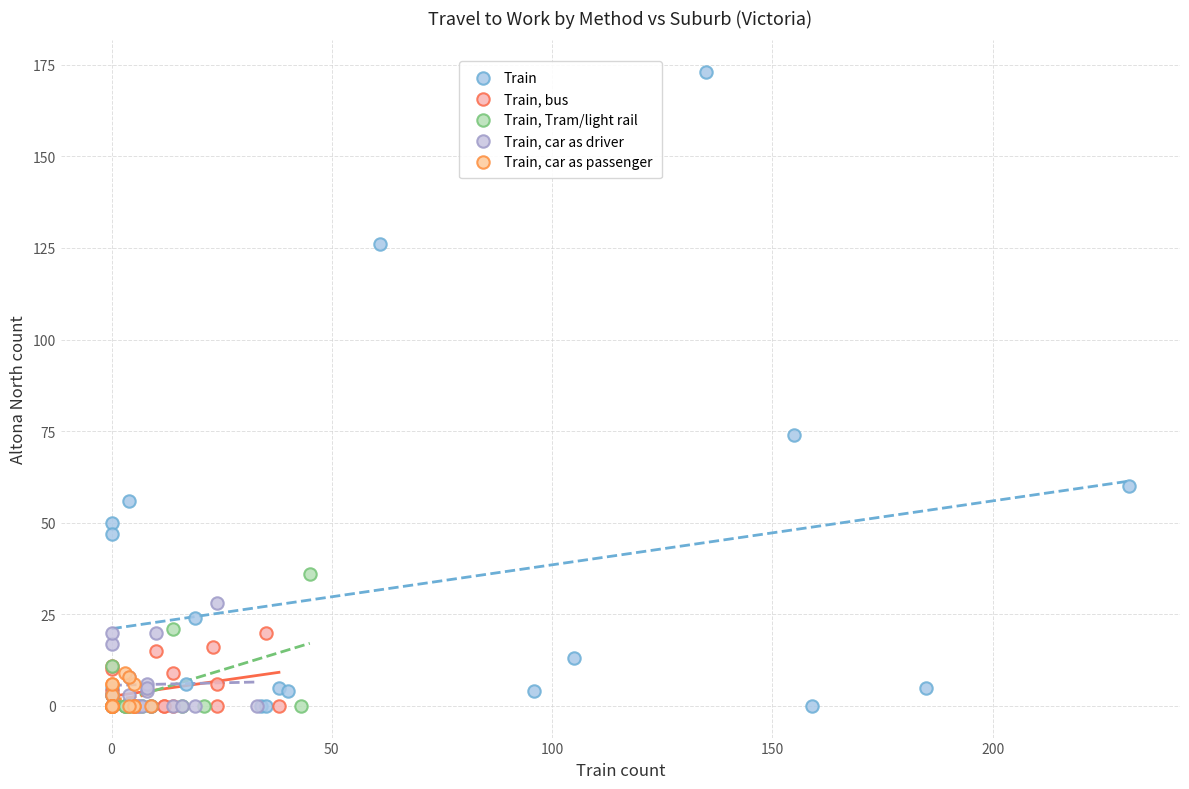

Which series contains the highest Y value?

Train